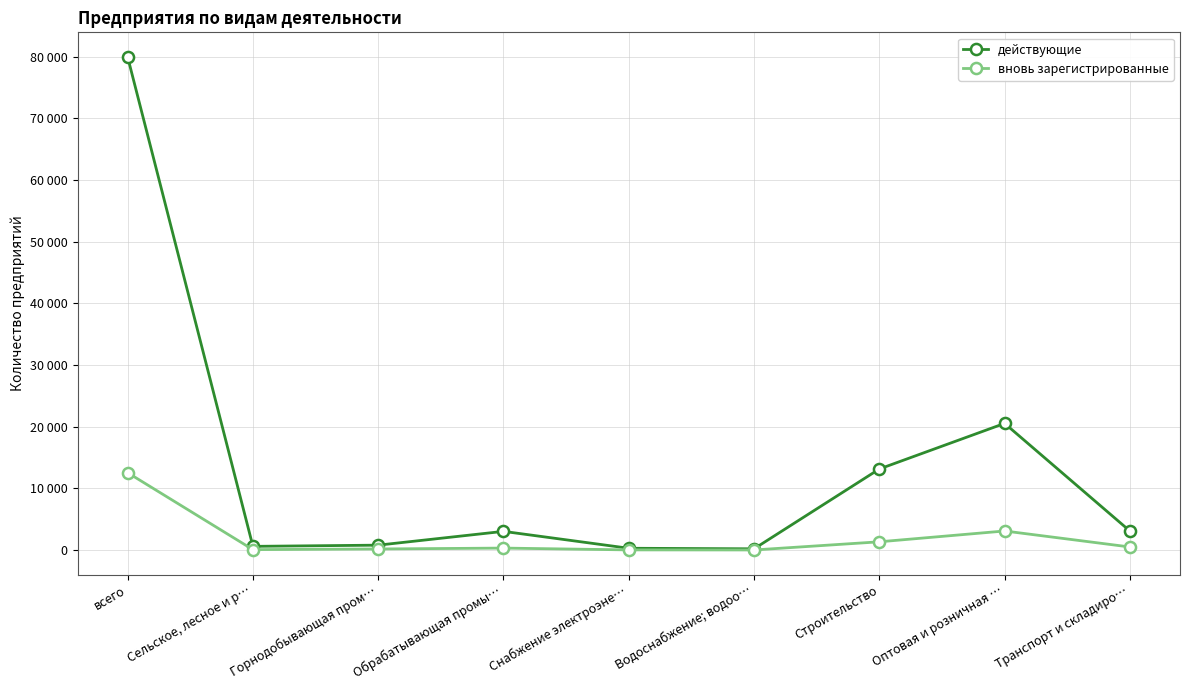

Which series changed the most between Водоснабжение; водоо… and Оптовая и розничная …?

действующие